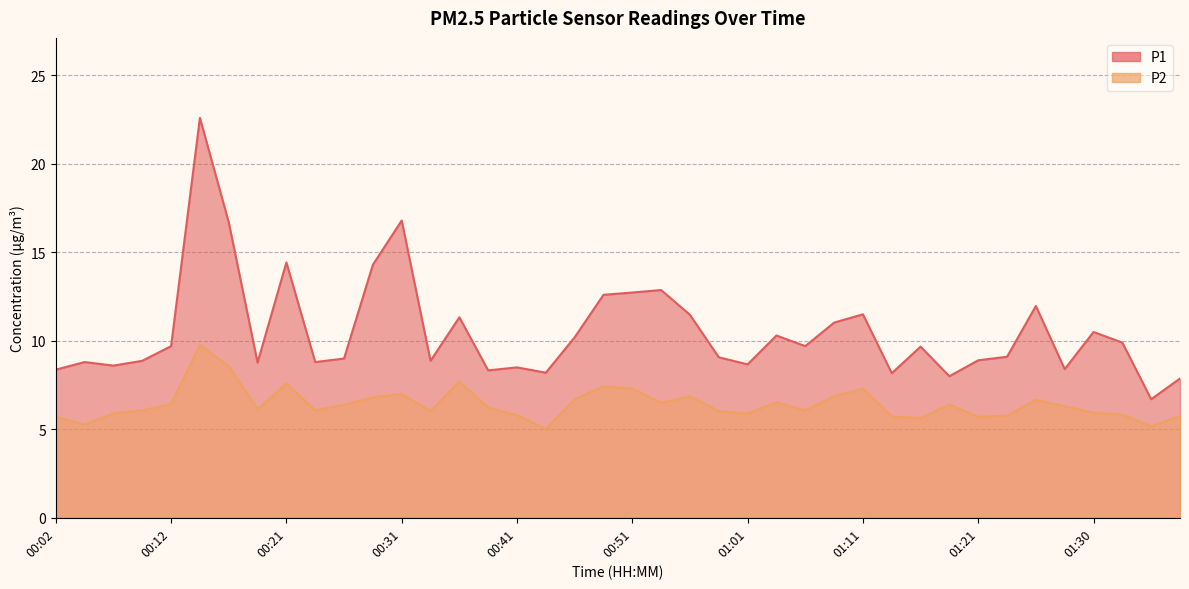

In P2, how many points are lower than both neighbors (excluding endpoints)?

11